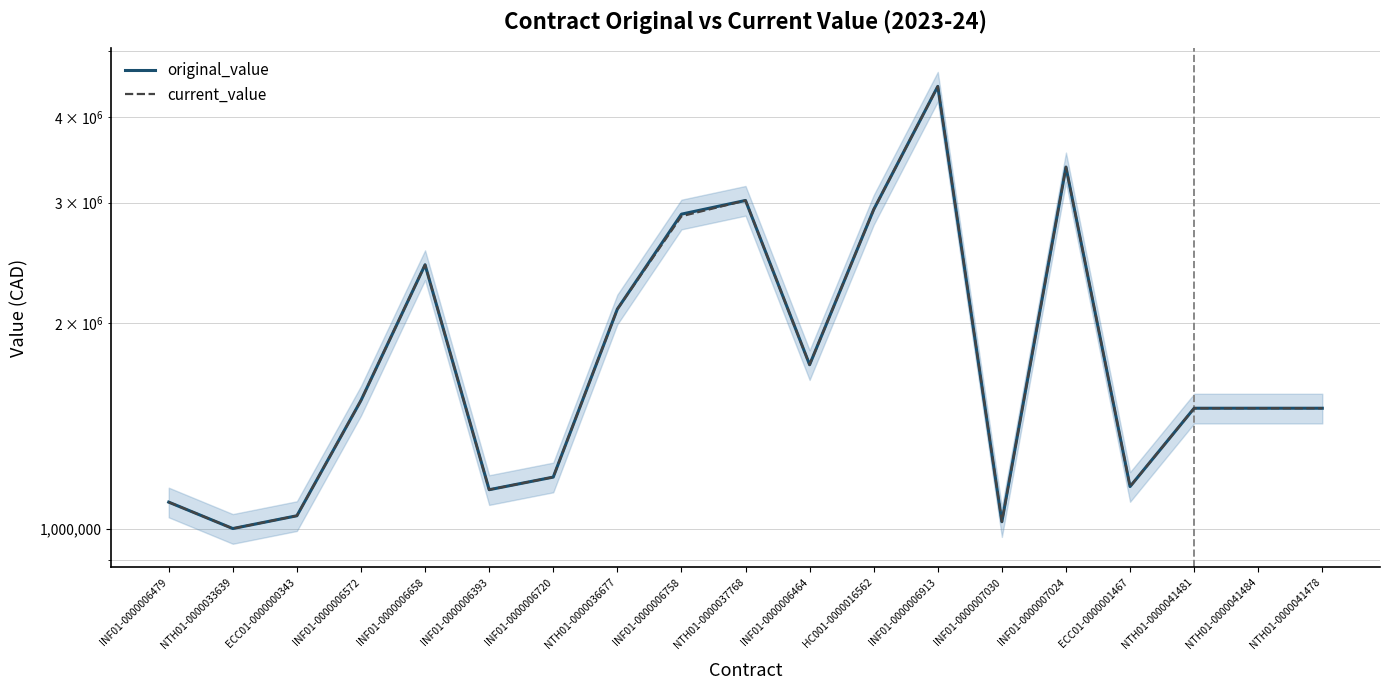

What is the label of the 8th point from the right?

HC001-0000016562